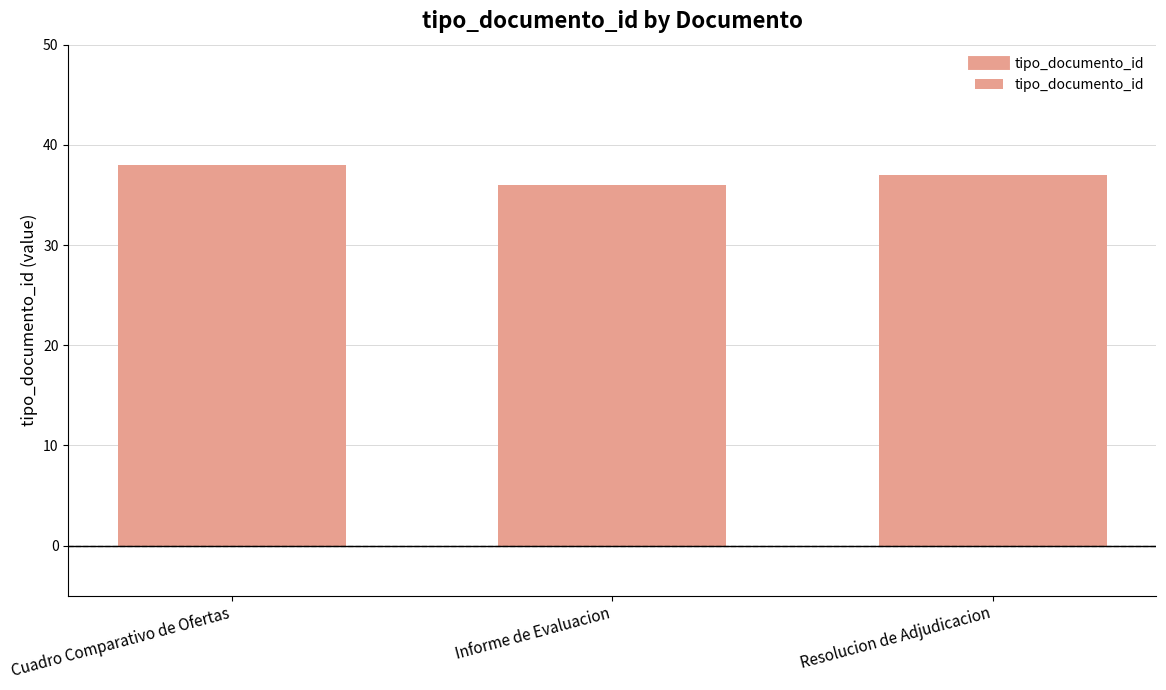

What is the label of the 1st bar from the right?

Resolucion de Adjudicacion